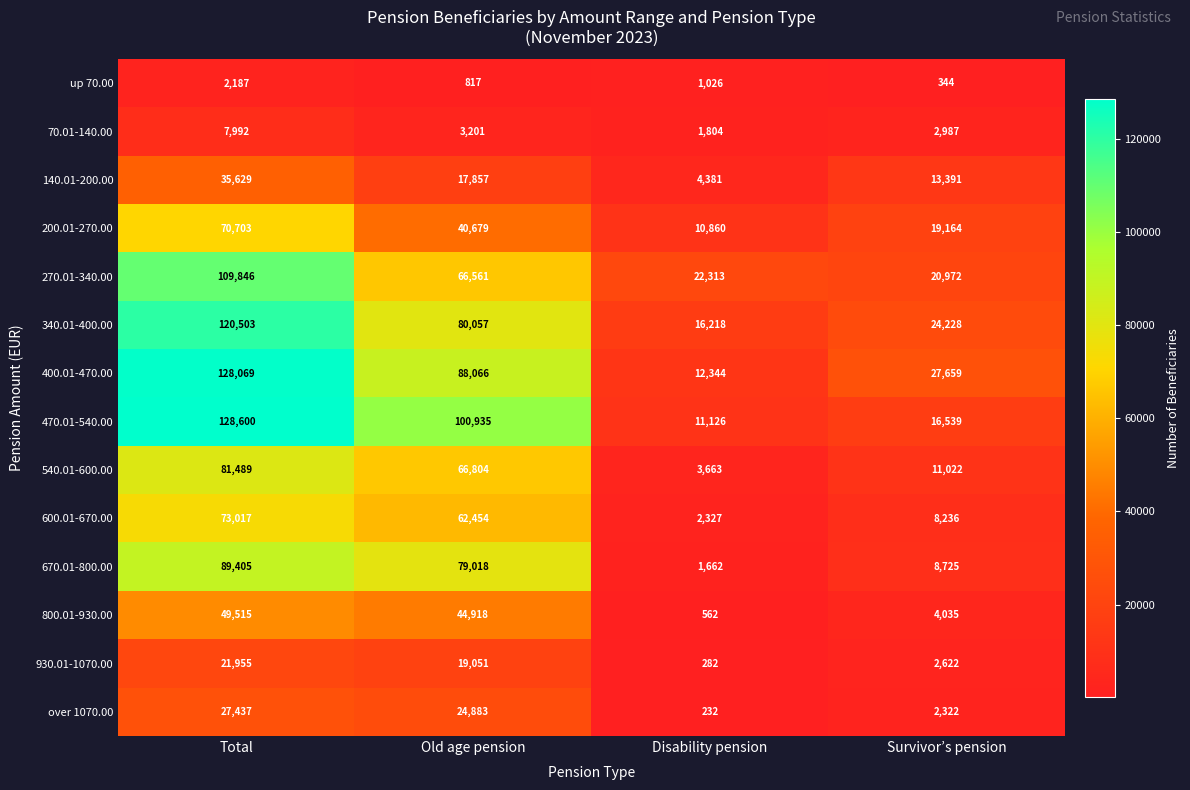

What is the highest value of the 200.01-270.00 series?

70703